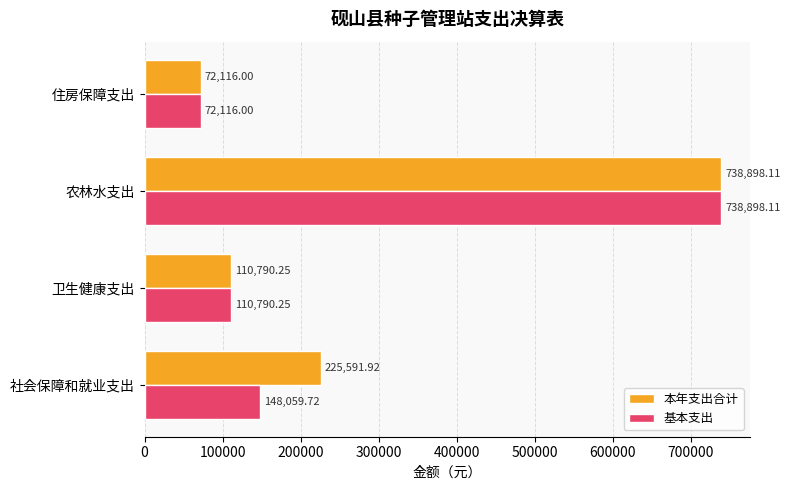

Rank the categories by 本年支出合计 value from highest to lowest.

农林水支出, 社会保障和就业支出, 卫生健康支出, 住房保障支出